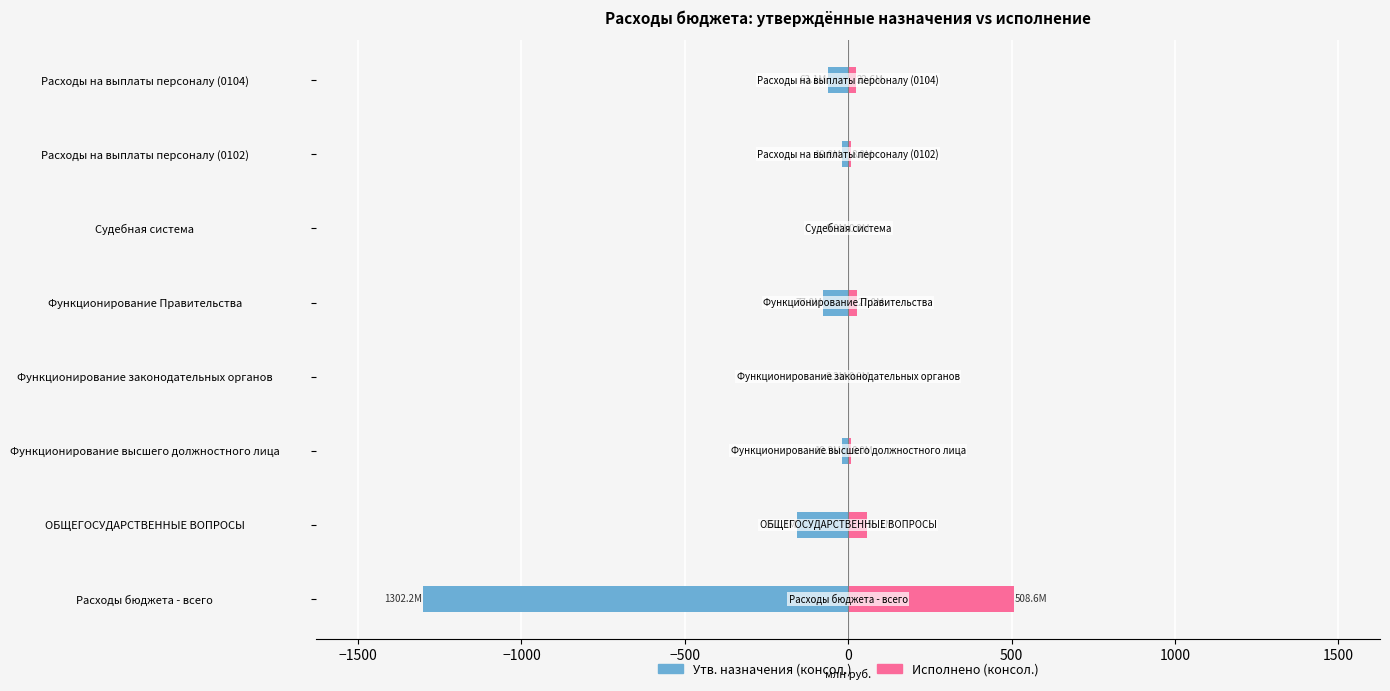

What is the minimum value shown in the chart?

-1302.2